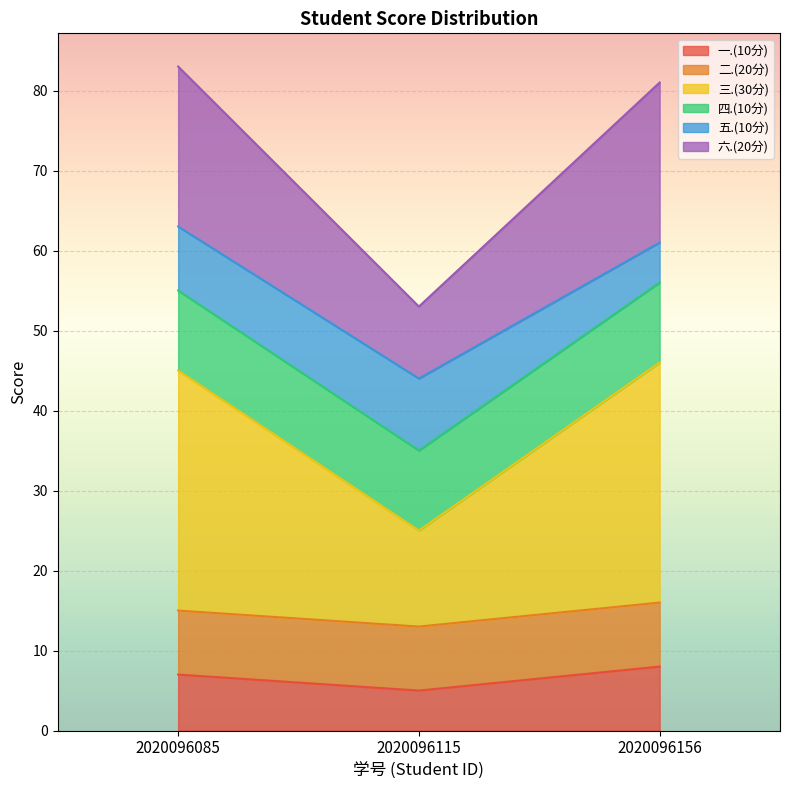

True or false: 一.(10分) has a value of 7 at 2020096085.

True